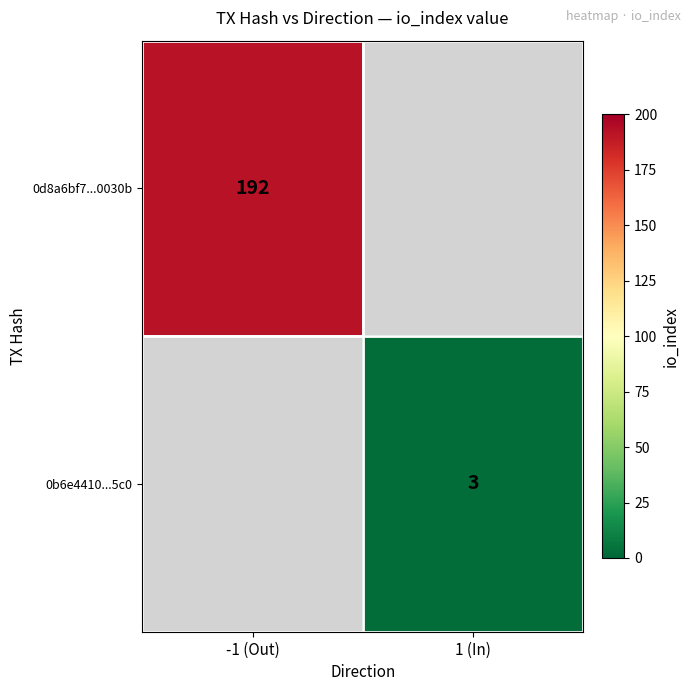

Which label corresponds to the smallest value in the chart?

1 (In)